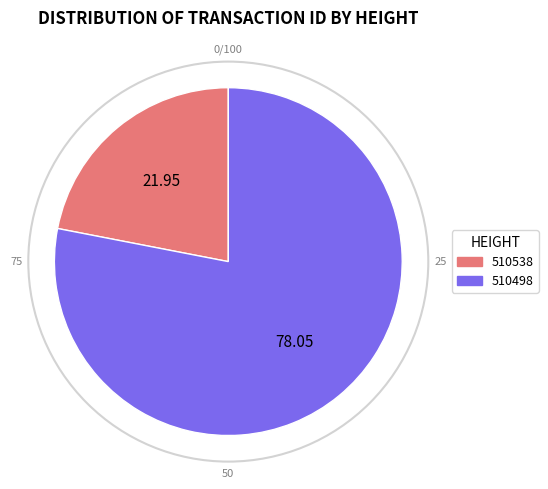

Which slice represents more than half of the pie?

510498